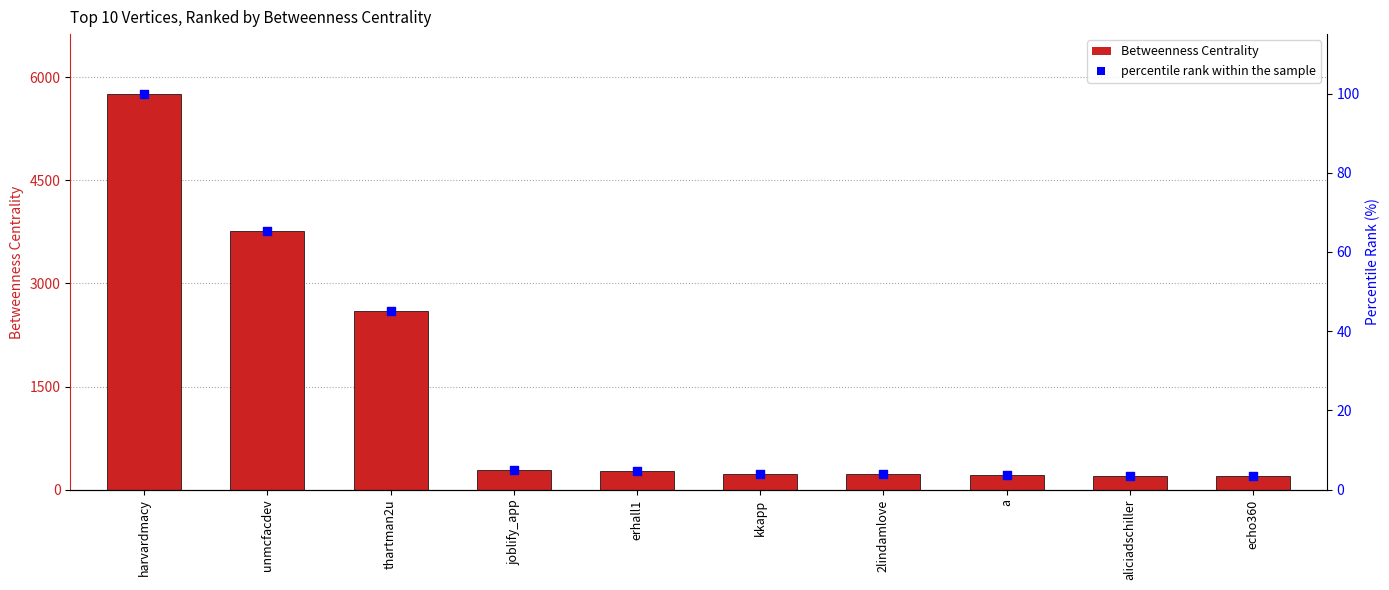

Which series contains the lowest Y value?

percentile rank within the sample